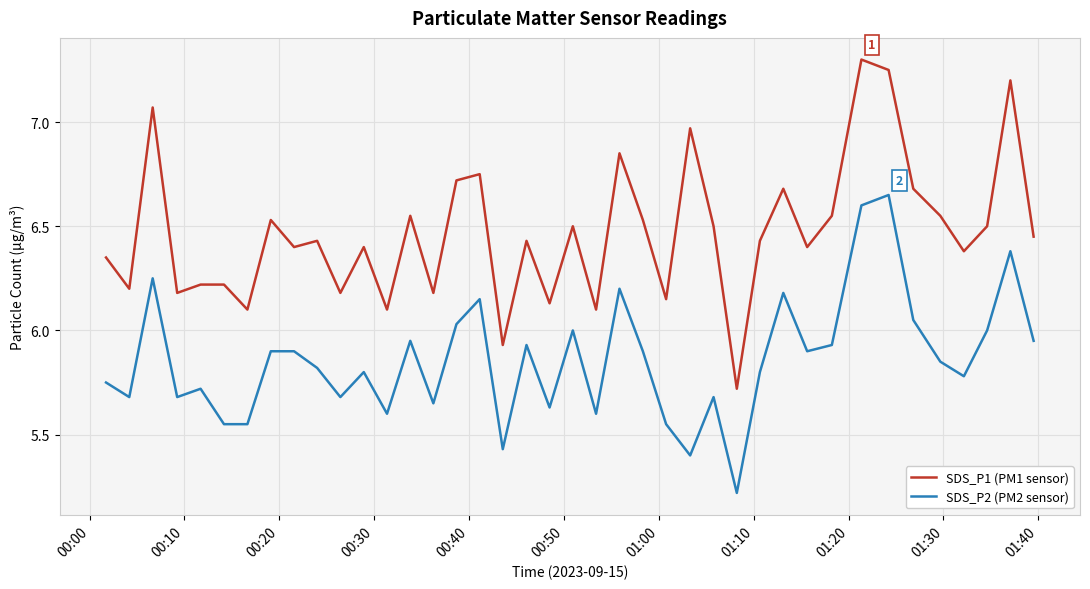

What is the greatest value displayed?

7.3